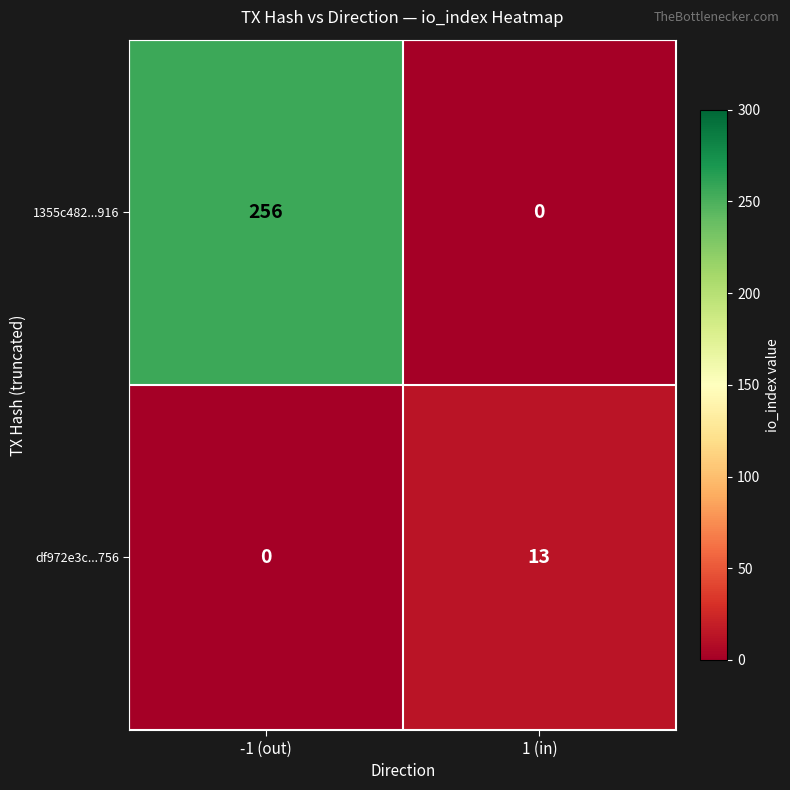

What is the sum of the df972e3c...756 values at 1 (in) and -1 (out)?

13